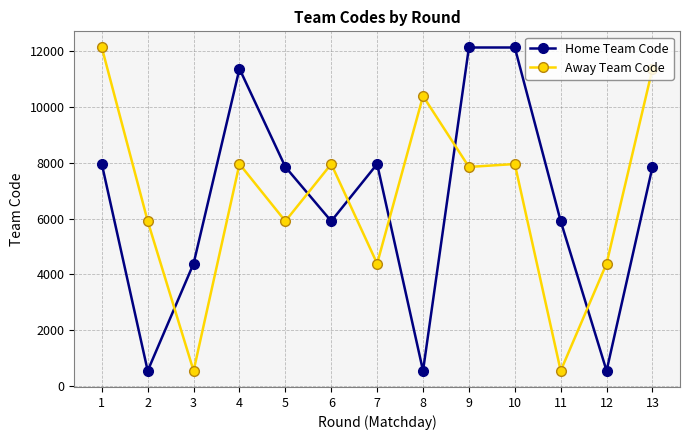

Between 9 and 12, which series saw the biggest shift?

Home Team Code